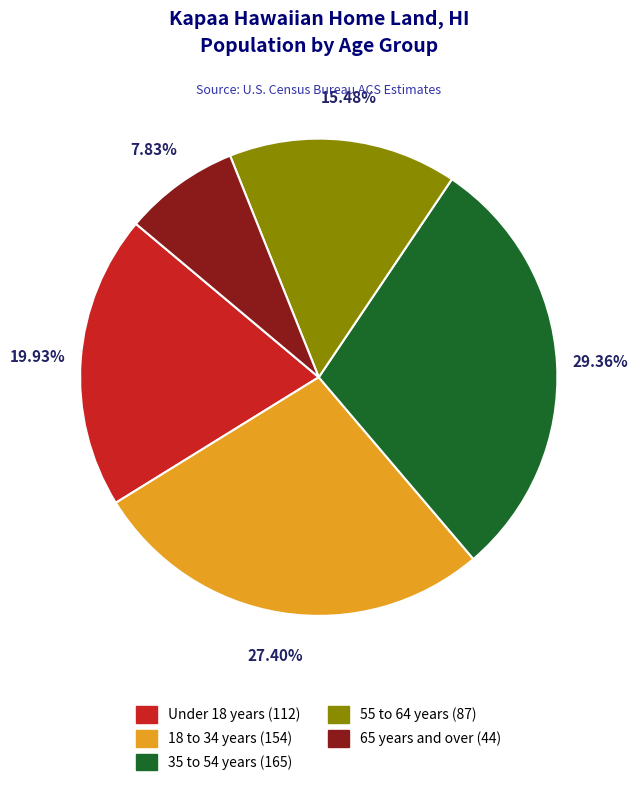

Count the number of slices in the pie.

5